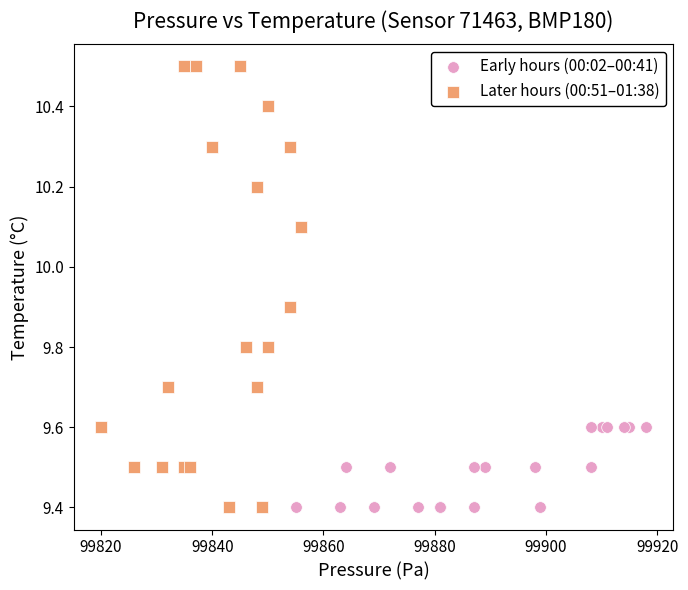

Which series has the largest Y range (max minus min)?

Later hours (00:51–01:38)